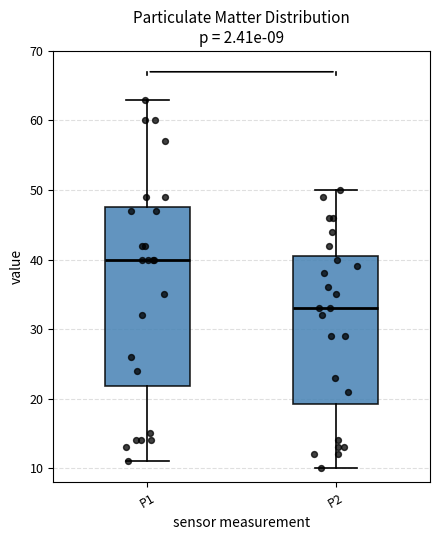

Which box is the tallest, from its lower edge to its upper edge?

P1